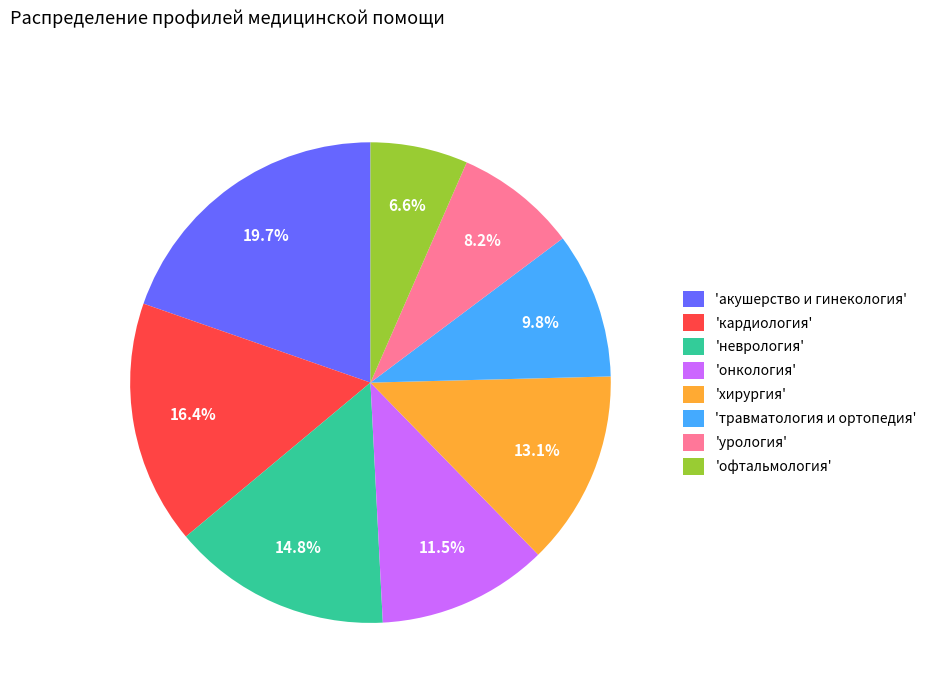

Does any single category account for the majority?

No